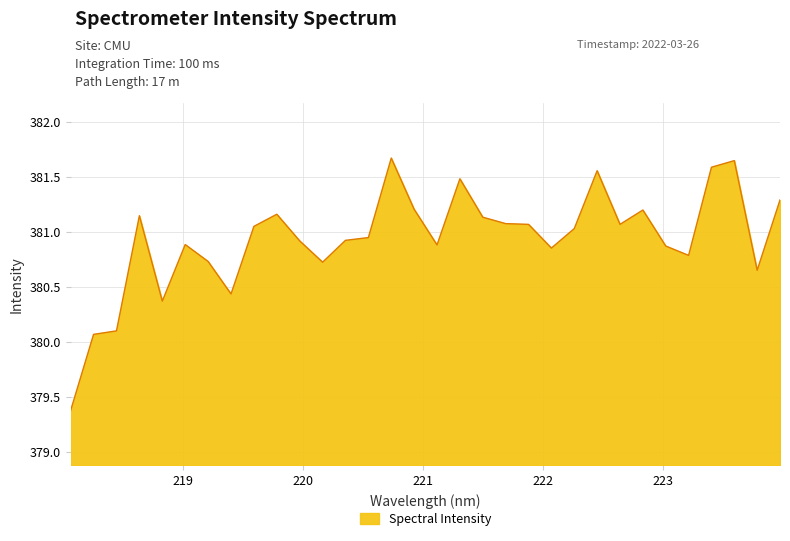

Does the chart display data point markers on the line(s)?

No